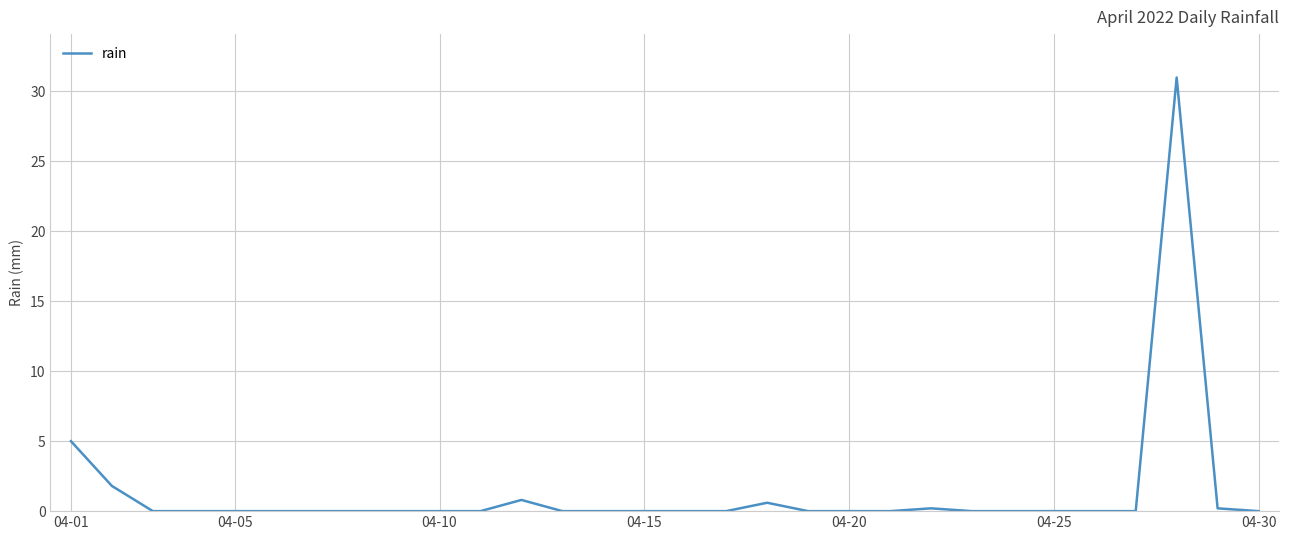

True or false: the data has more than 0 interior local peaks.

True